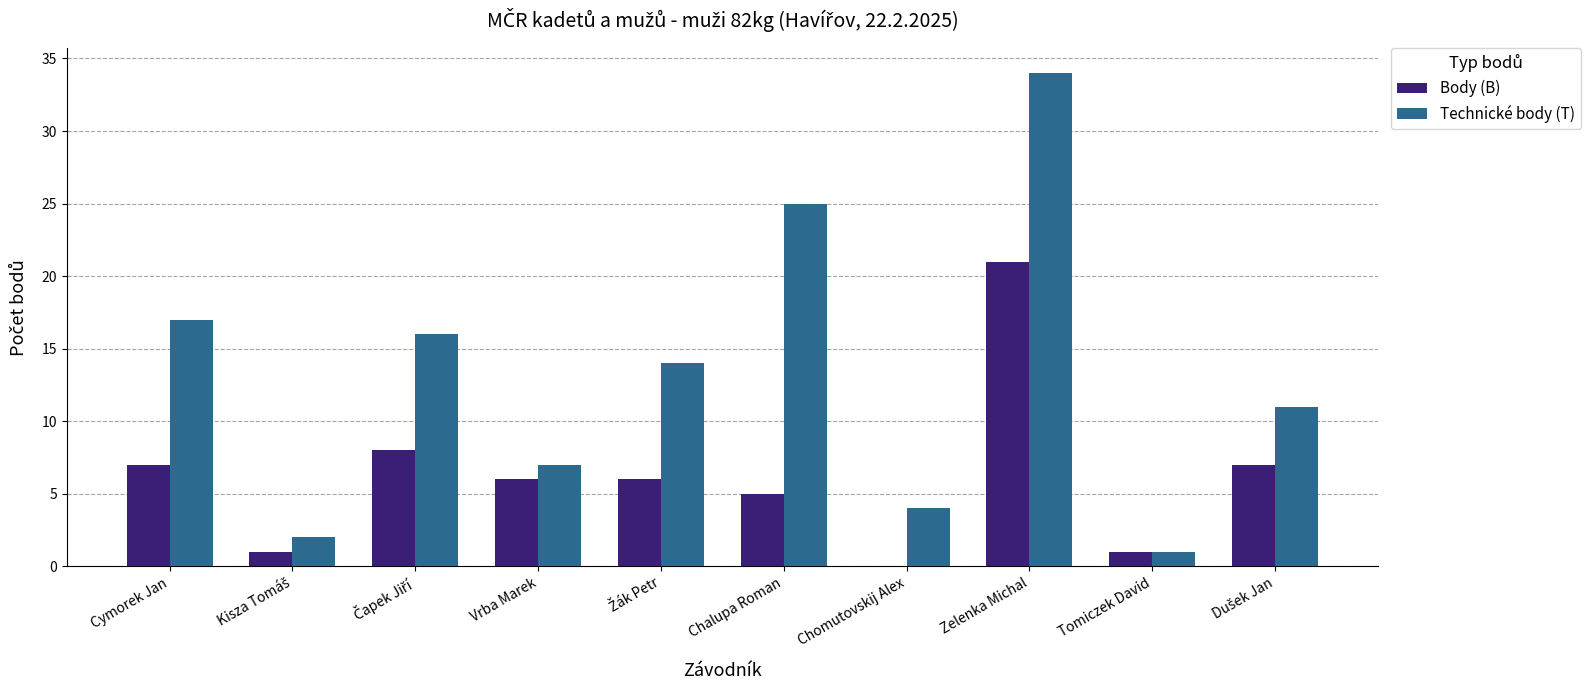

What is the sum of all Body (B) values?

62